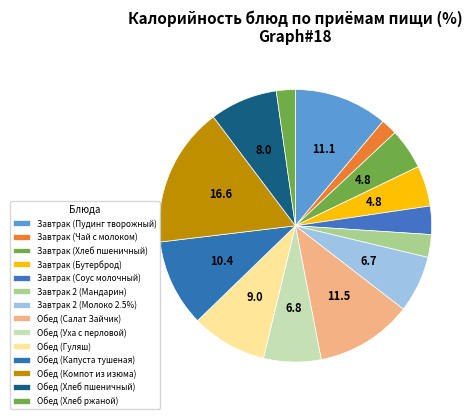

To the nearest percent, what percentage of the pie is Обед (Салат Зайчик)?

11%